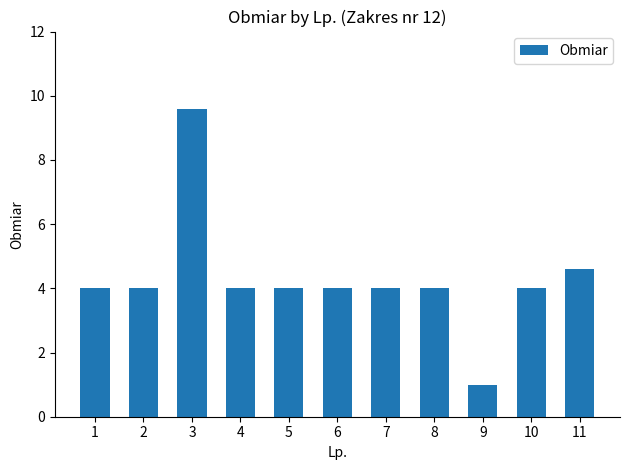

The chart shows a value of 1.6 at 2. True or false?

False